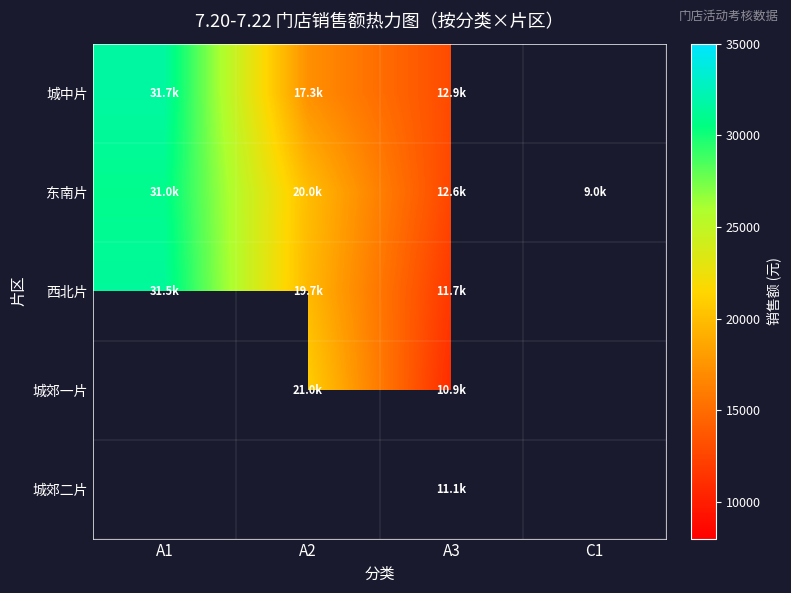

What is the lowest value of the 西北片 series?

11692.9